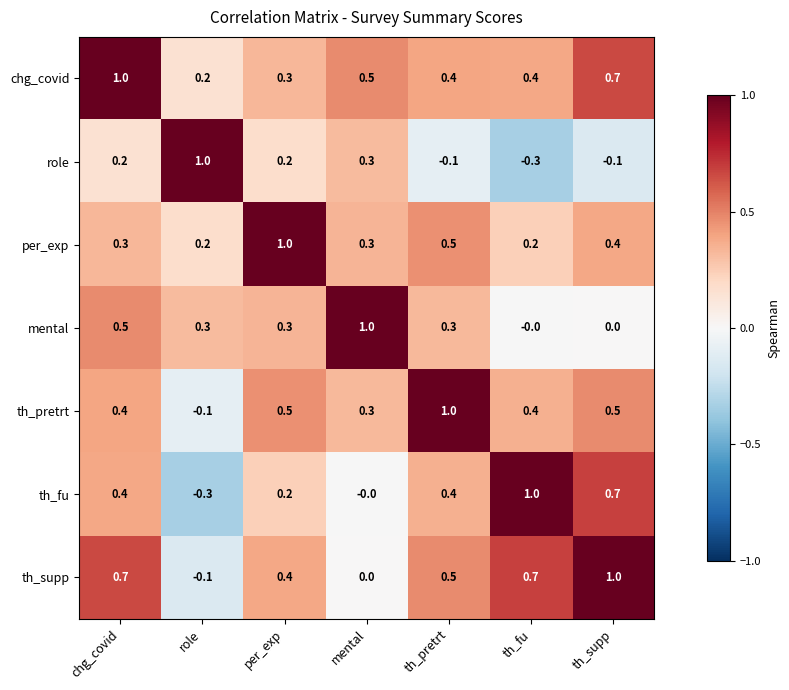

What is the total value across all series at mental?

2.4